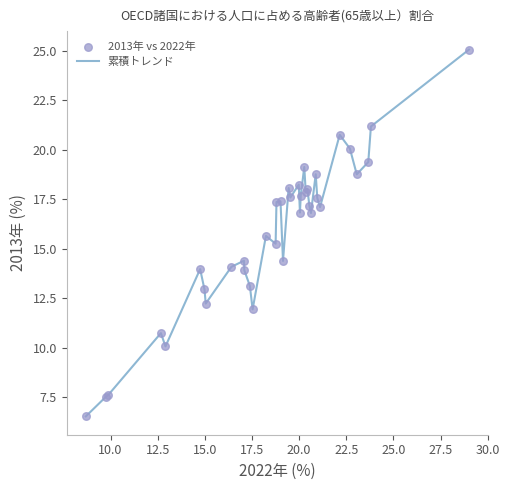

What is the greatest value displayed?

25.1